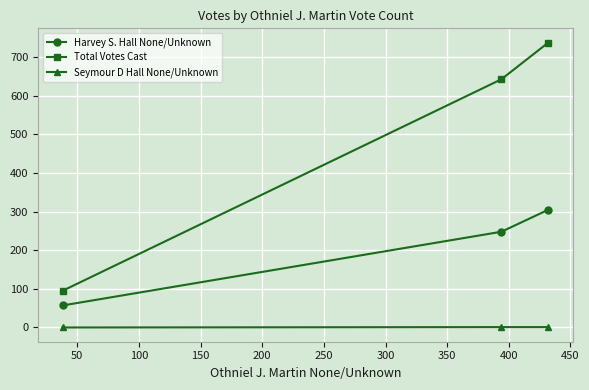

Rank the series by their average value, from lowest to highest.

Seymour D Hall None/Unknown, Harvey S. Hall None/Unknown, Total Votes Cast